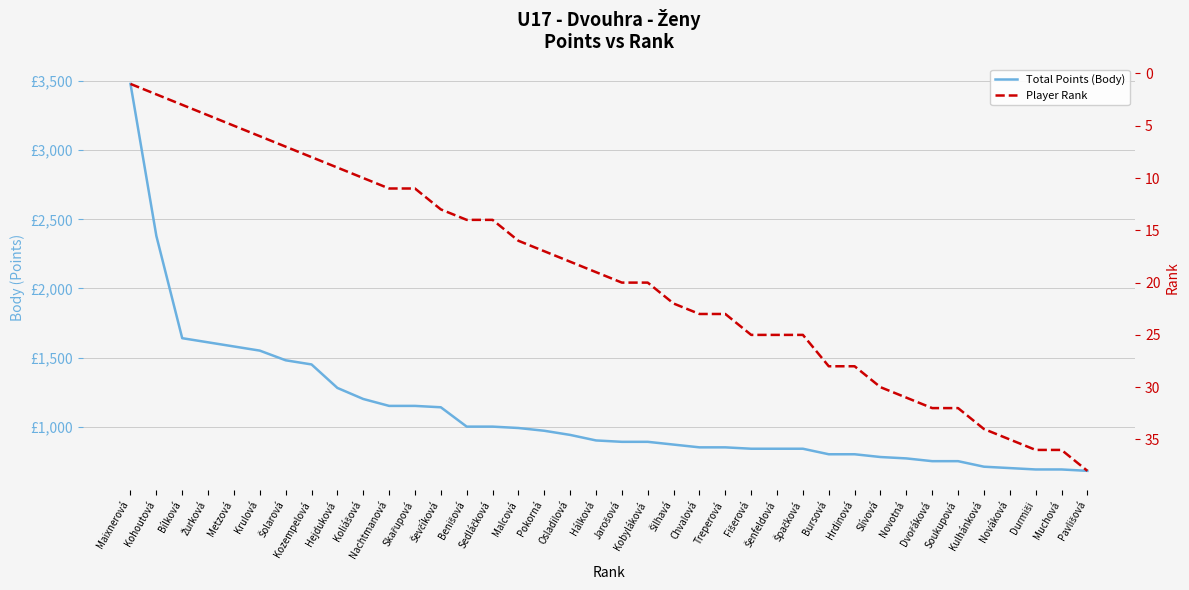

The value of Player Rank at Nováková is 50. True or false?

False